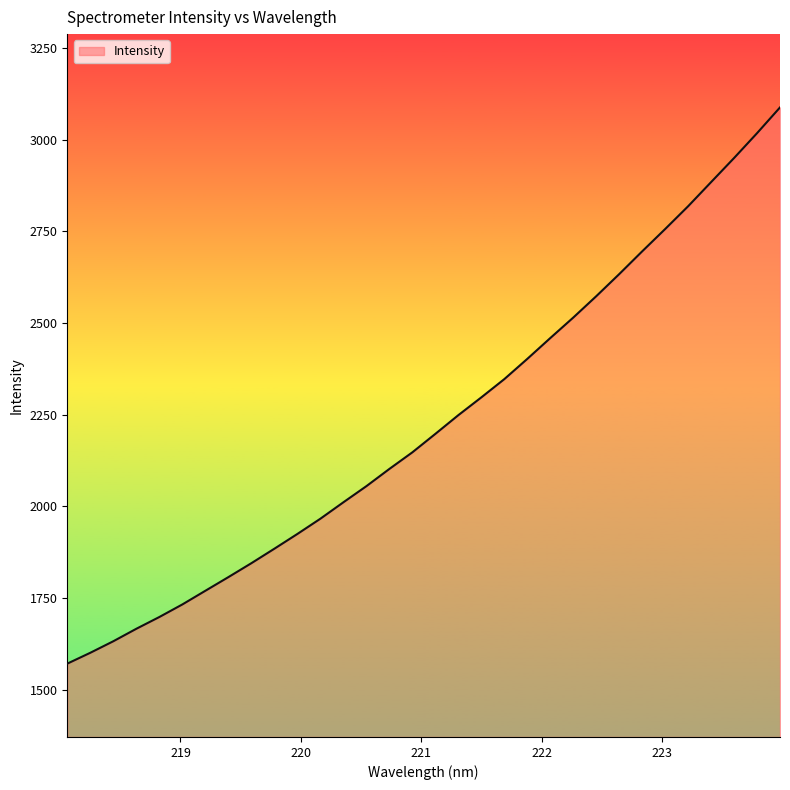

What is the difference between the maximum and minimum values?

1517.1